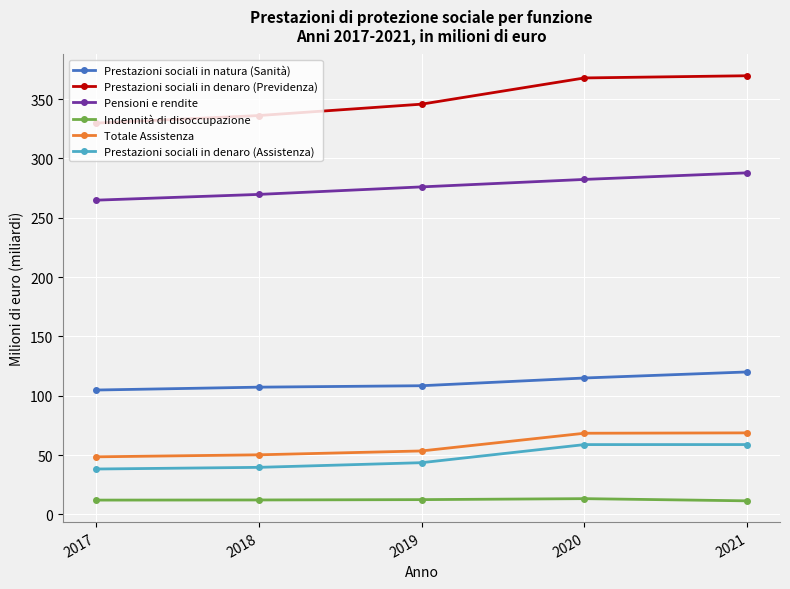

What is the maximum value for Pensioni e rendite?

287.9